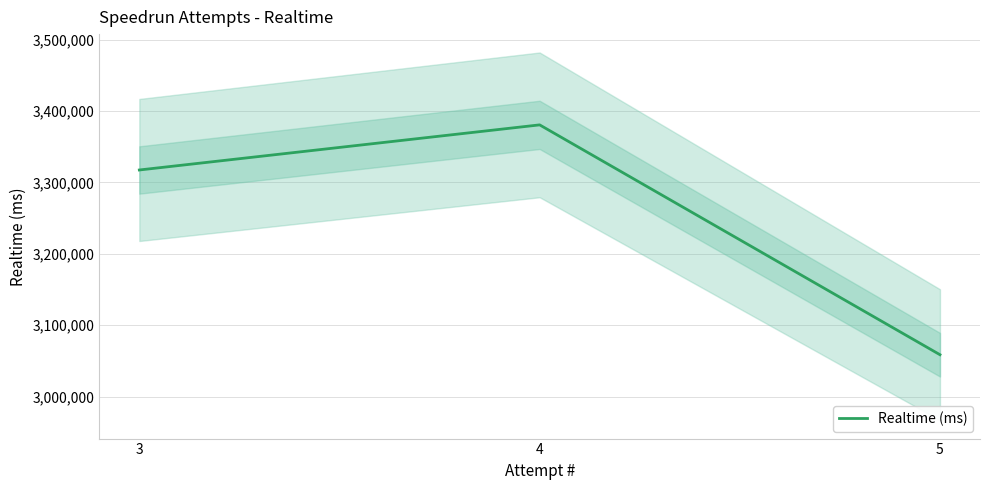

What is the value of the 1st point from the left?

3317505